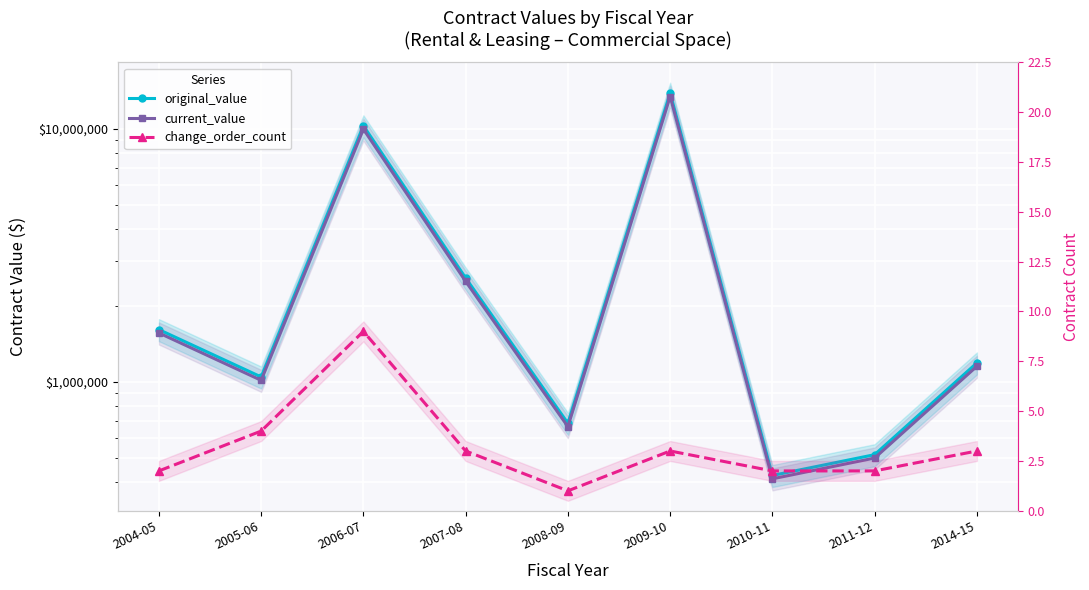

At which category does original_value reach its first local valley?

2005-06